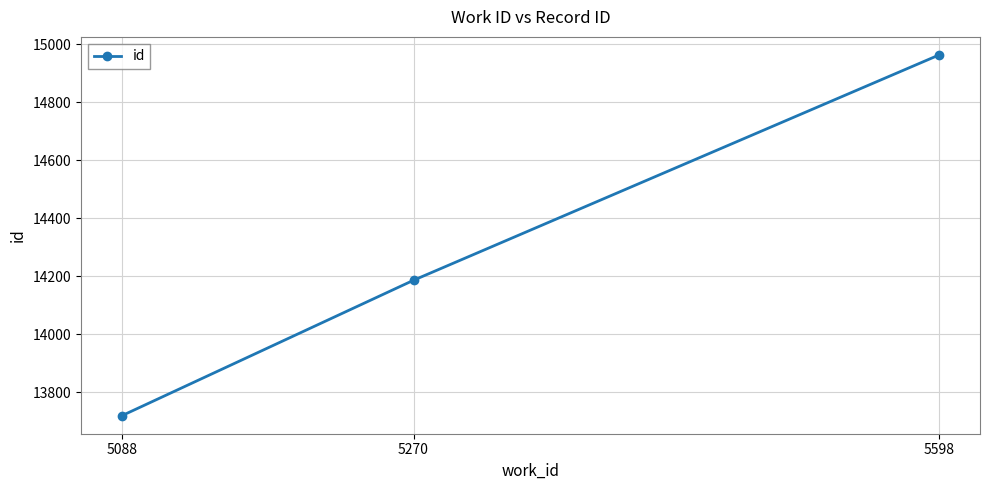

True or false: the data shows 5051 at 5088.

False